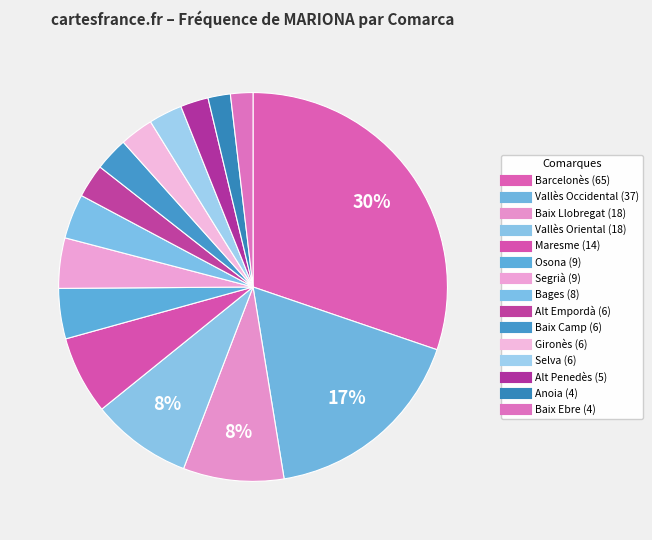

Count the number of slices in the pie.

15